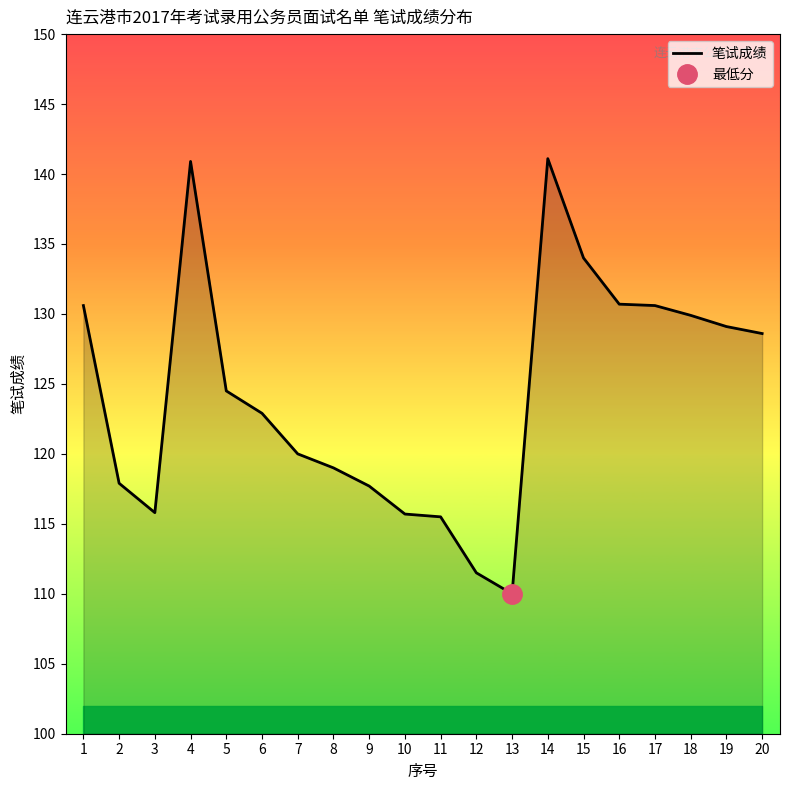

Between 14 and 10, which is larger?

14